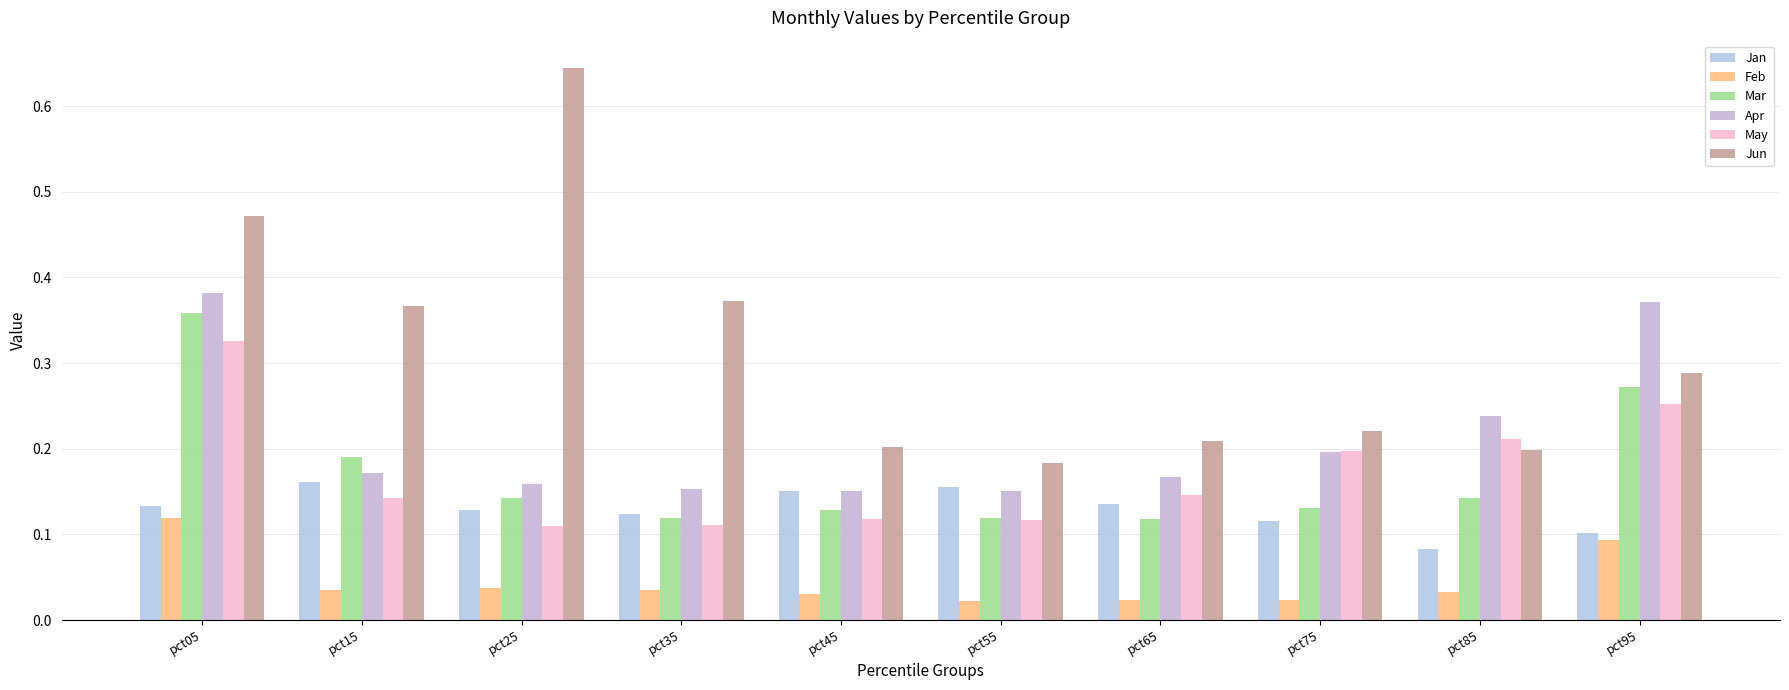

How many groups of bars are there?

10